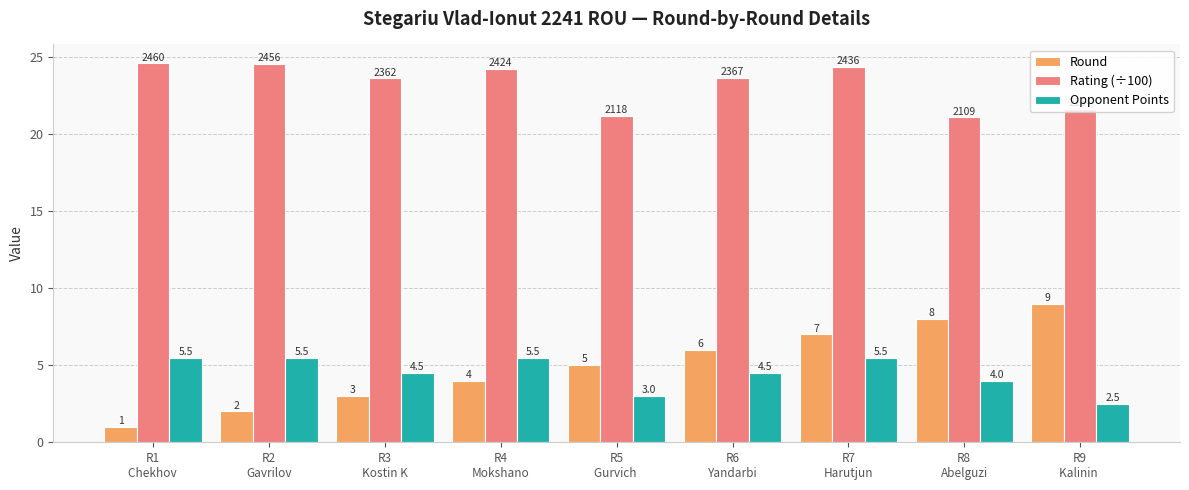

Which series has the largest total across all categories?

Rating (÷100)